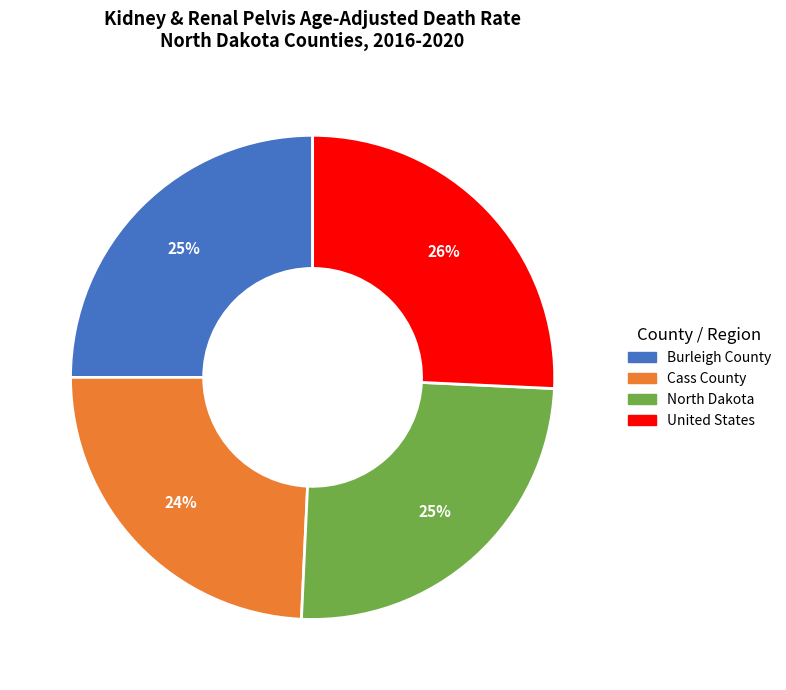

Approximately how many times larger is the value at United States compared to North Dakota?

1.0